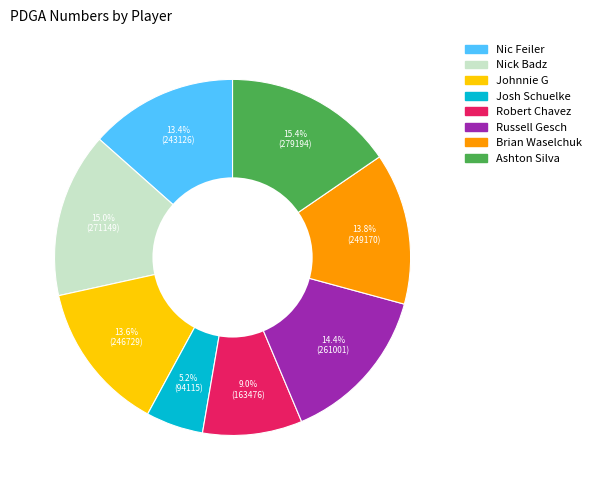

To the nearest percent, what portion does Russell Gesch represent?

14%